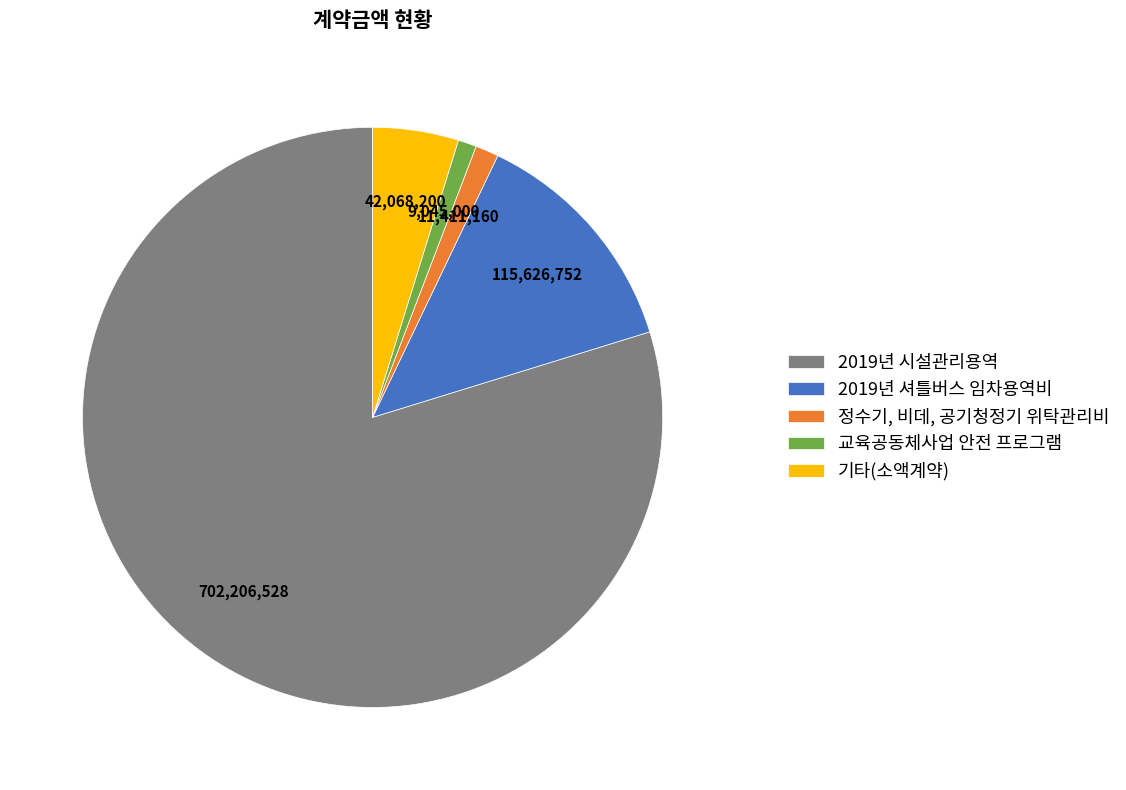

Rank the categories by value from highest to lowest.

2019년 시설관리용역, 2019년 셔틀버스 임차용역비, 기타(소액계약), 정수기, 비데, 공기청정기 위탁관리비, 교육공동체사업 안전 프로그램